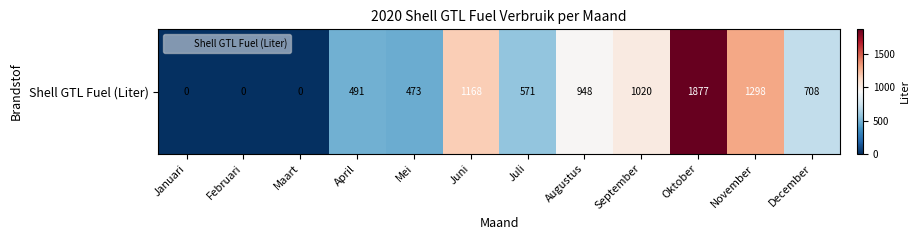

The chart shows a value of 708 at December. True or false?

True